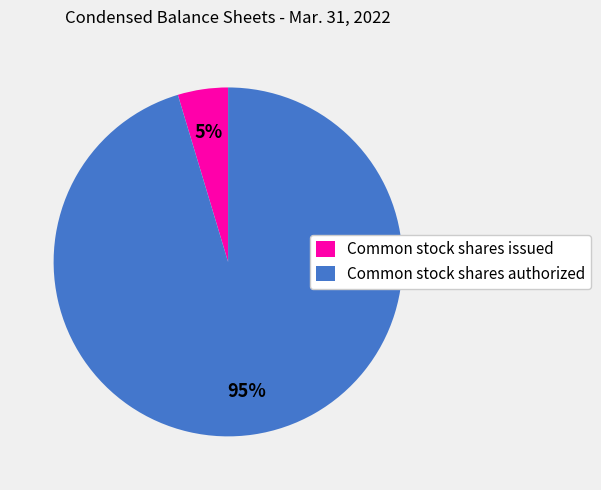

To the nearest percent, what percentage of the pie is Common stock shares issued?

5%